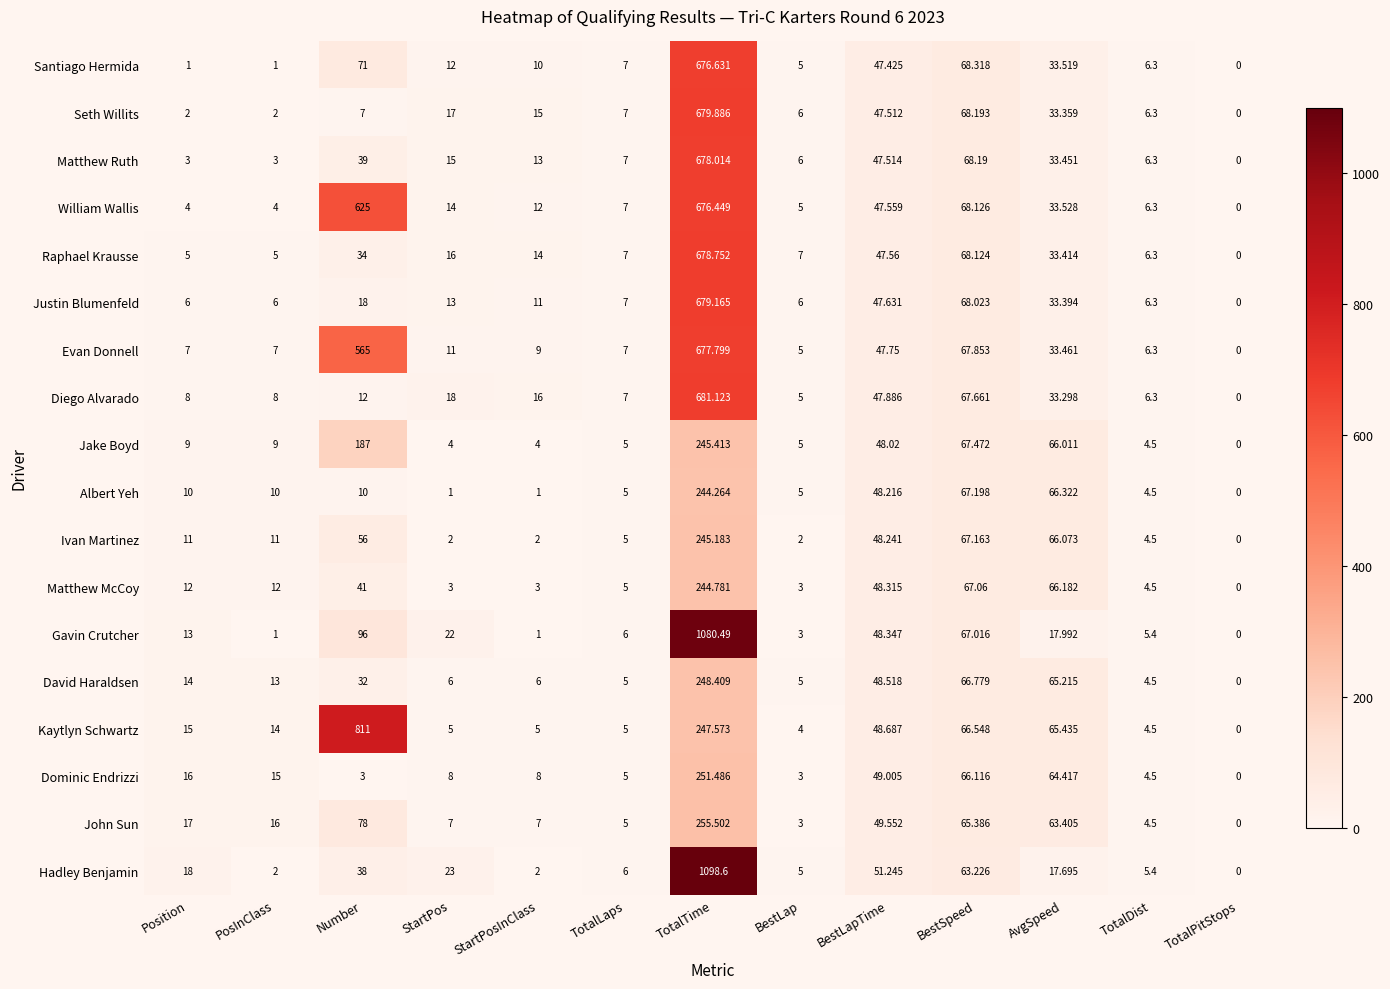

At Position, list the series in order from smallest to largest.

Santiago Hermida, Seth Willits, Matthew Ruth, William Wallis, Raphael Krausse, Justin Blumenfeld, Evan Donnell, Diego Alvarado, Jake Boyd, Albert Yeh, Ivan Martinez, Matthew McCoy, Gavin Crutcher, David Haraldsen, Kaytlyn Schwartz, Dominic Endrizzi, John Sun, Hadley Benjamin